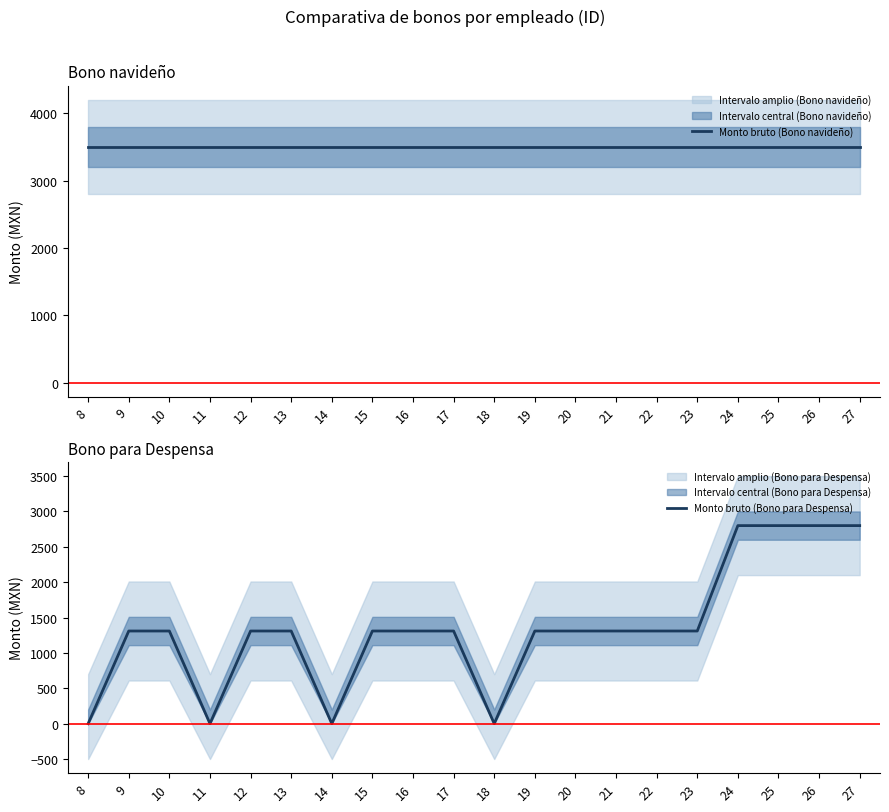

What is the sum of the Monto bruto (Bono para Despensa) values at 21 and 9?

2620